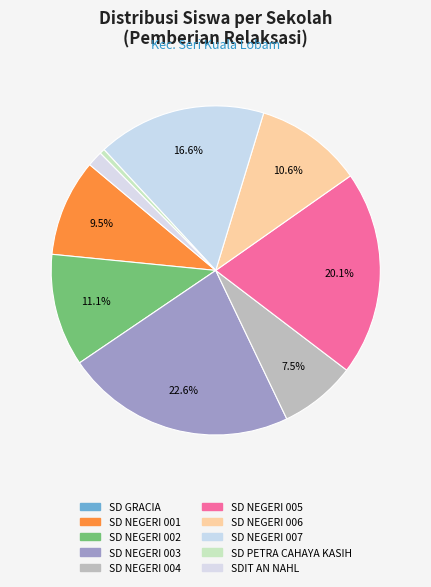

What is the smallest slice in the pie chart?

SD GRACIA